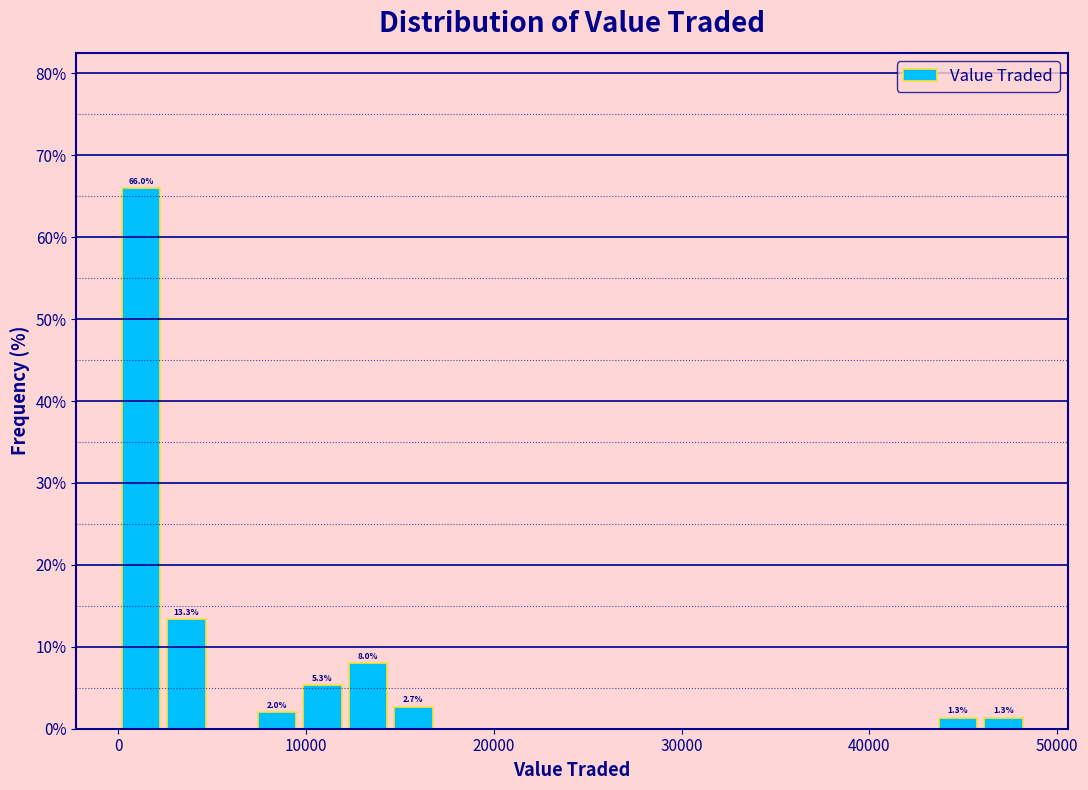

Read against the x-axis, roughly where is the centre of the tallest bar?

1000